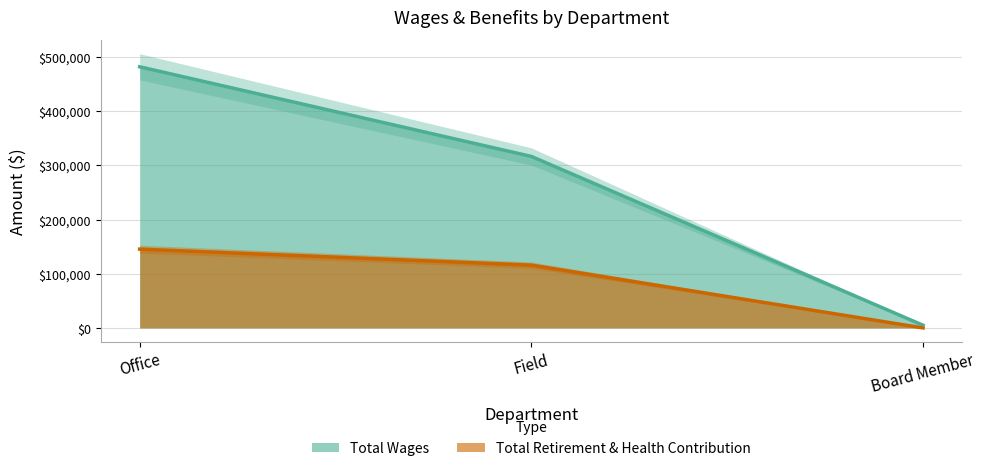

What is the average value of the Total Retirement & Health Contribution series?

87111